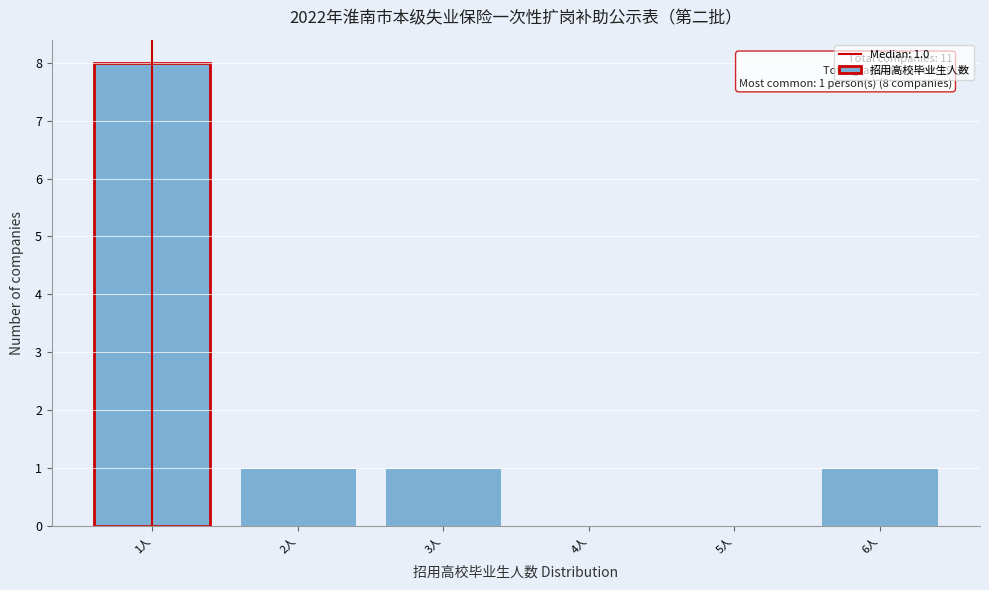

Over which range of the x-axis is the bar tallest?

0.5 to 1.5